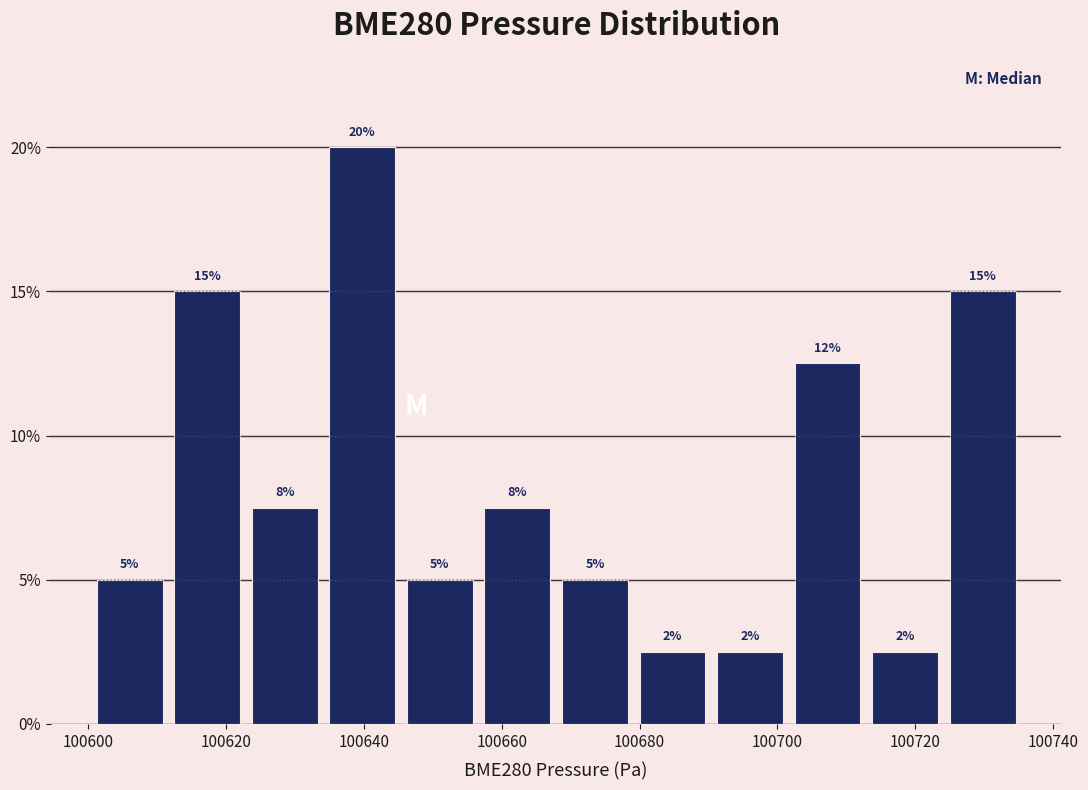

Over which range of the x-axis is the bar tallest?

100634 to 100646